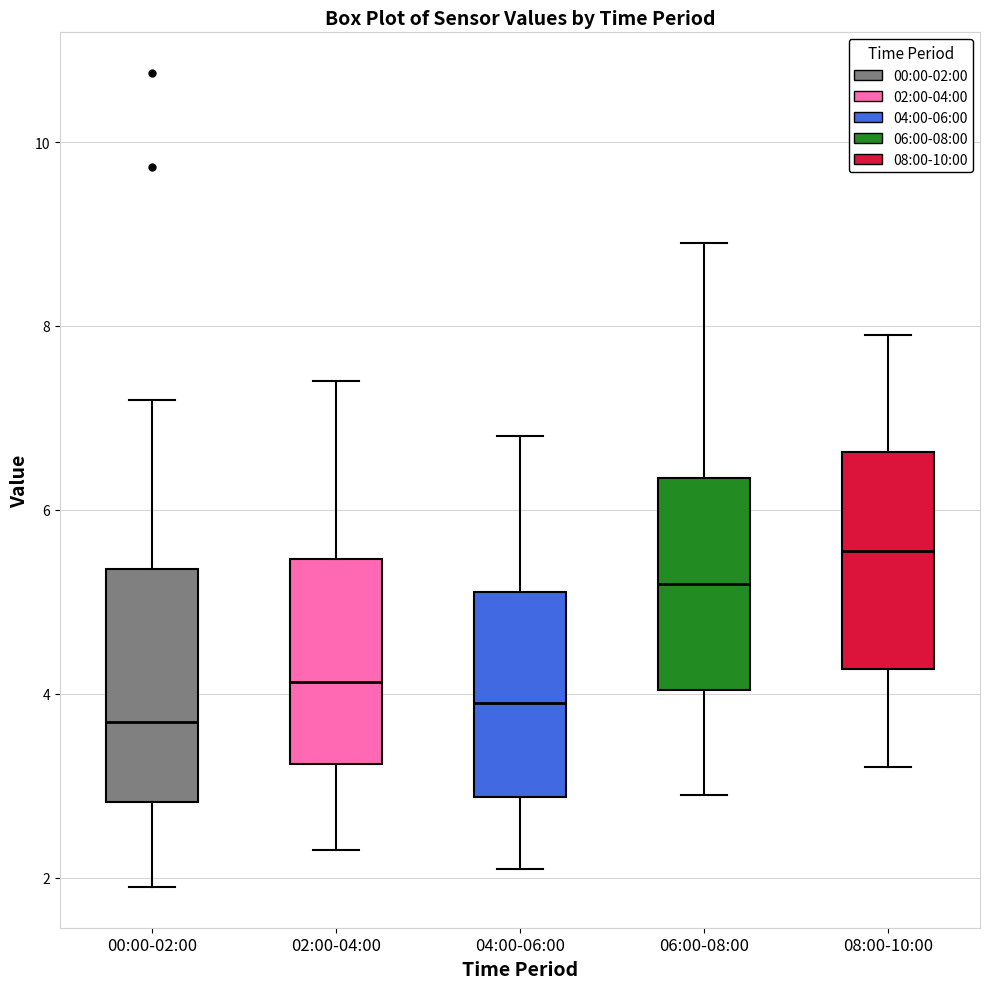

Reading left to right, read every box against the y-axis: the position of its median line, the range the box covers, and the ends of its whiskers. The values are not printed on the chart, so give them approximately, as read against the axis.

00:00-02:00: median 3.6, box 2.8 to 5.4, whiskers 2.0 to 7.2
02:00-04:00: median 4.2, box 3.2 to 5.4, whiskers 2.4 to 7.4
04:00-06:00: median 4.0, box 2.8 to 5.2, whiskers 2.2 to 6.8
06:00-08:00: median 5.2, box 4.0 to 6.4, whiskers 3.0 to 9.0
08:00-10:00: median 5.6, box 4.2 to 6.6, whiskers 3.2 to 8.0